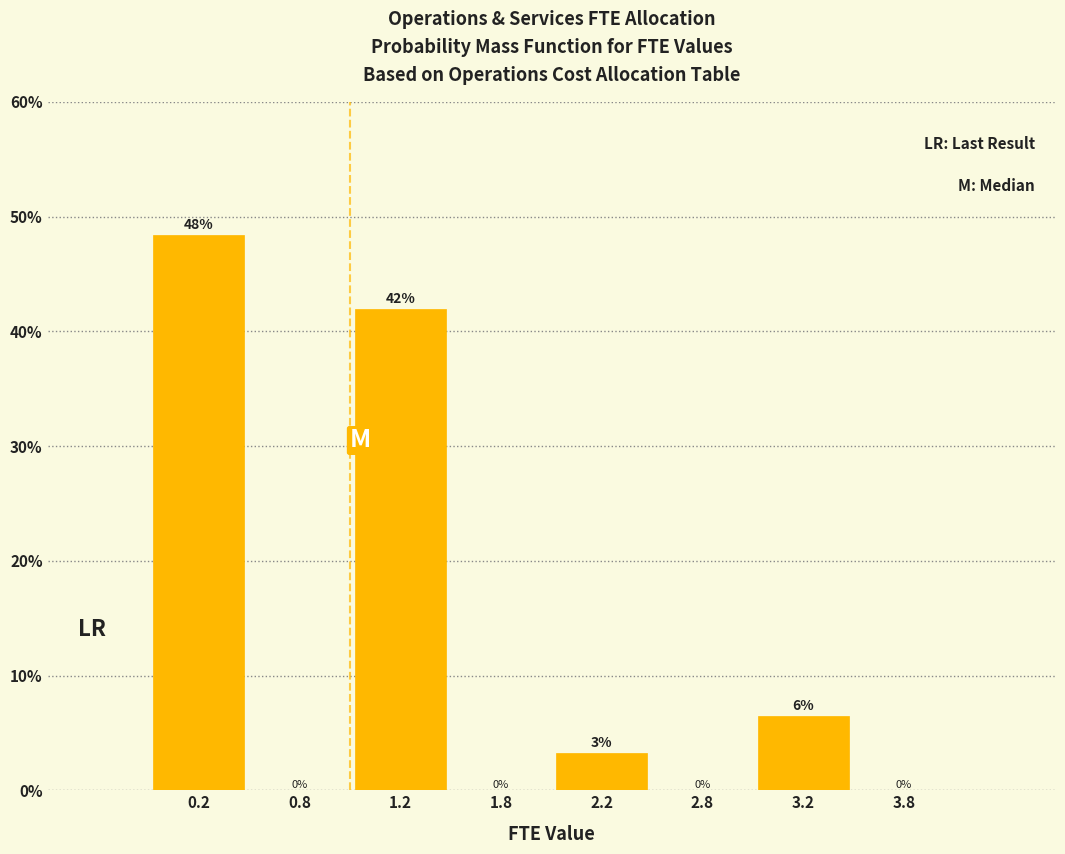

Which range on the x-axis has the tallest bar?

0.0 to 0.5